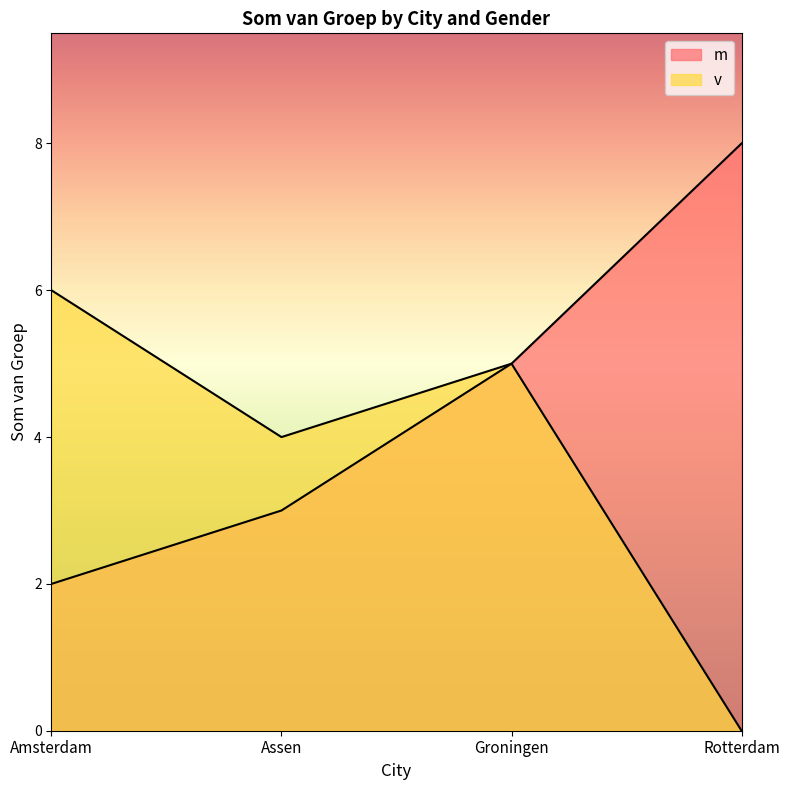

True or false: m has more than 2 interior local peaks.

False